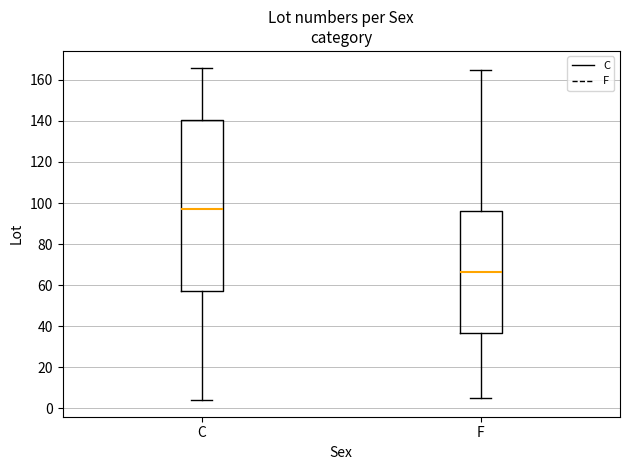

Reading left to right, transcribe this box plot: for each box, give where its median line is, the range the box spans, and where its two whiskers end, as read against the y-axis. The values are not printed on the chart, so give them approximately, as read against the axis.

C: median 98, box 58 to 140, whiskers 4 to 166
F: median 66, box 36 to 96, whiskers 6 to 166